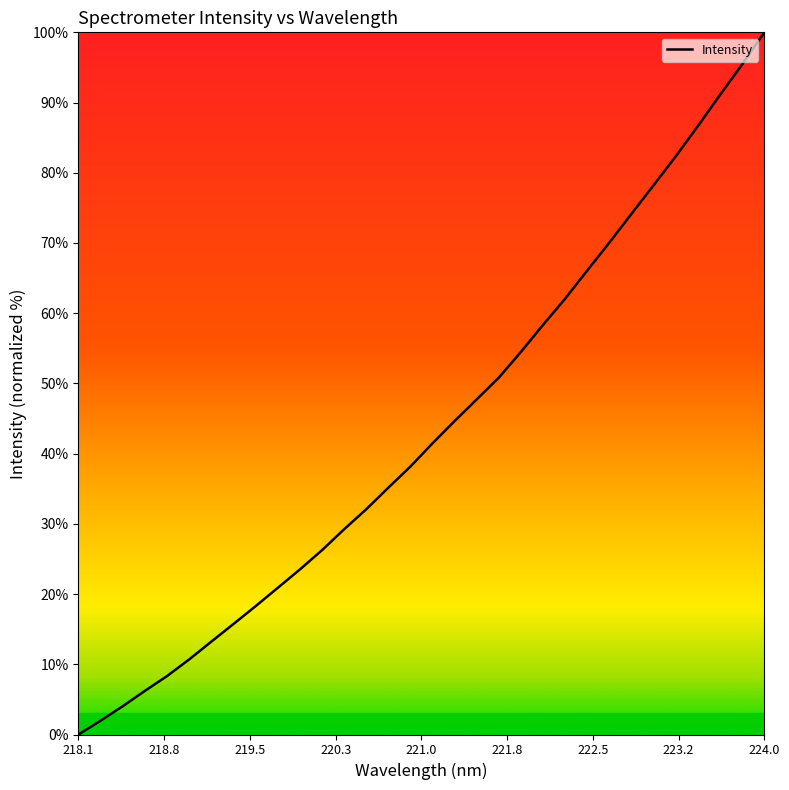

What is the difference between the maximum and minimum values?

100.0